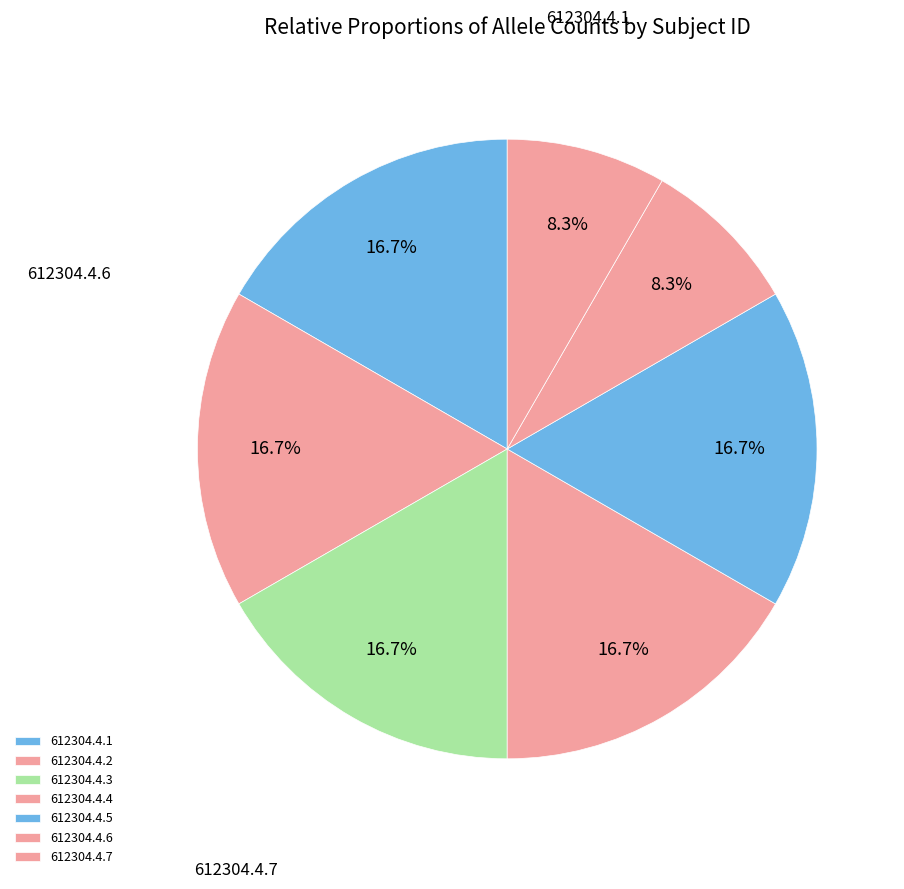

True or false: 612304.4.6 accounts for 1% of the total.

False